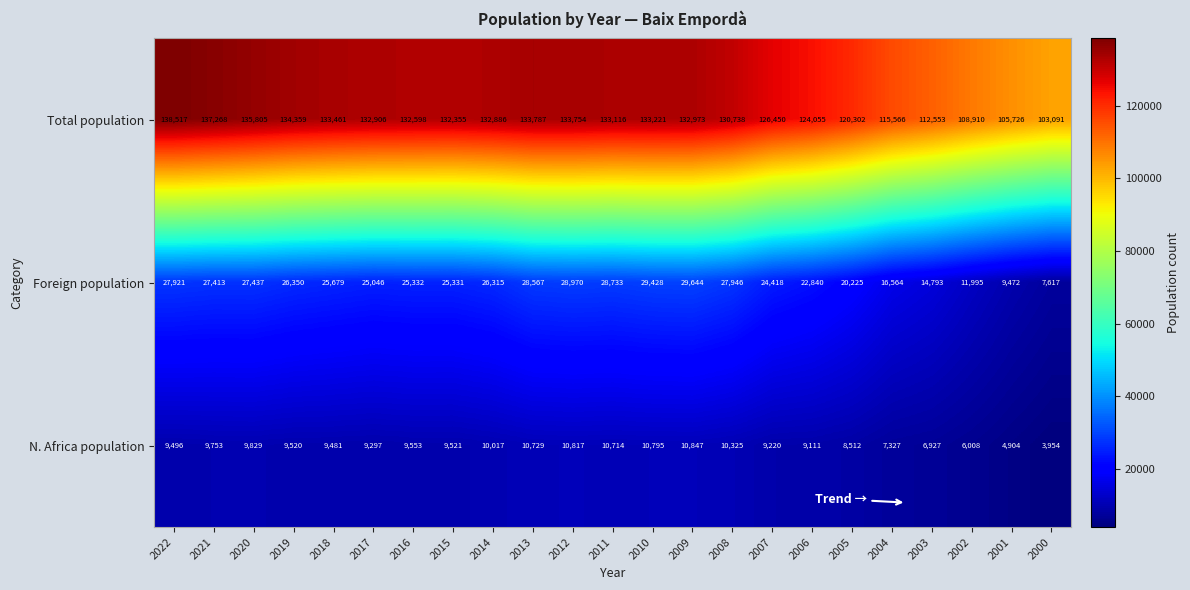

What is the spread (max minus min) of values at 2007?

117230